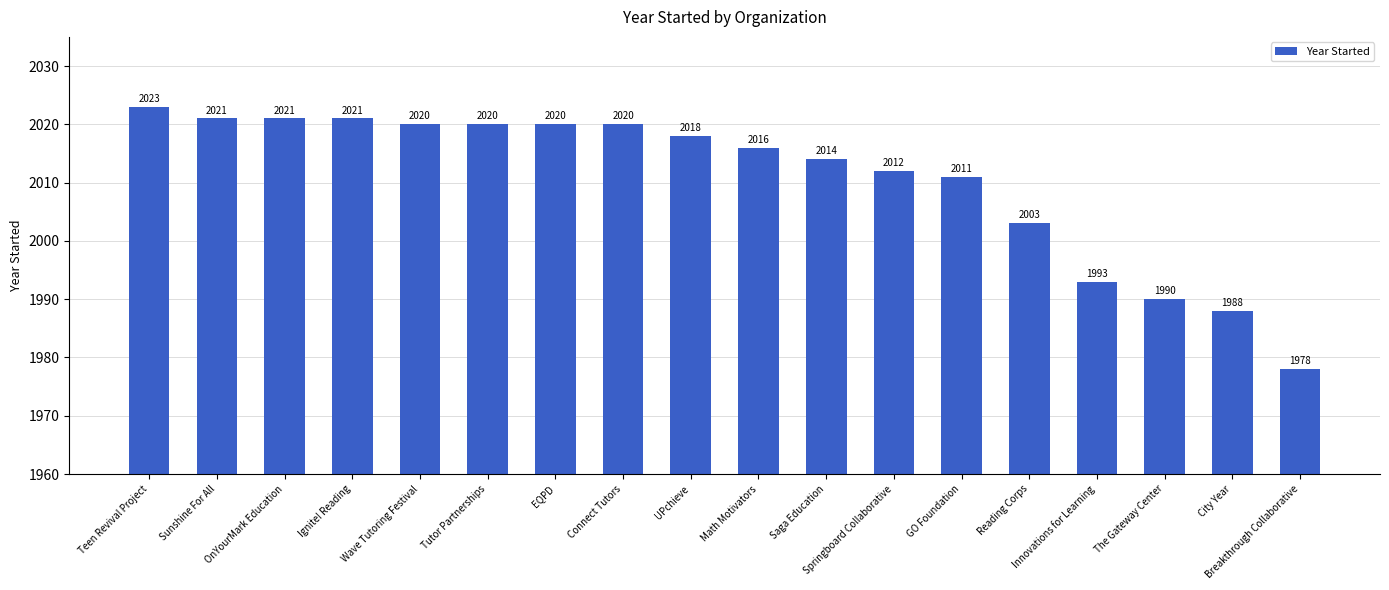

Is it true that the value at Reading Corps is 2684?

False